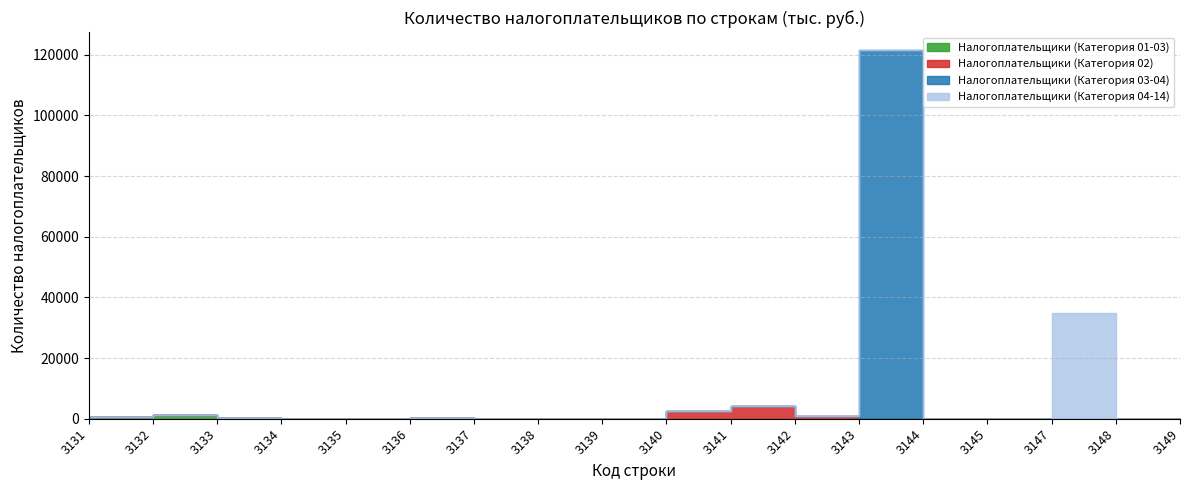

What are all the series names shown in the legend?

Налогоплательщики (Категория 01-03), Налогоплательщики (Категория 02), Налогоплательщики (Категория 03-04), Налогоплательщики (Категория 04-14)